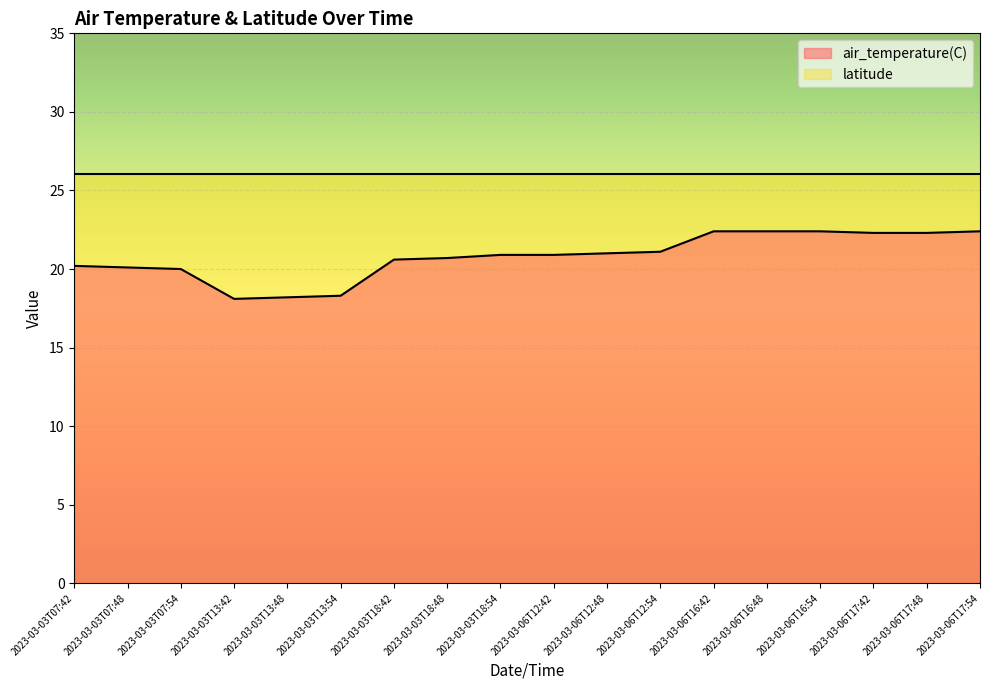

What is the label of the 8th point from the left?

2023-03-03T18:48